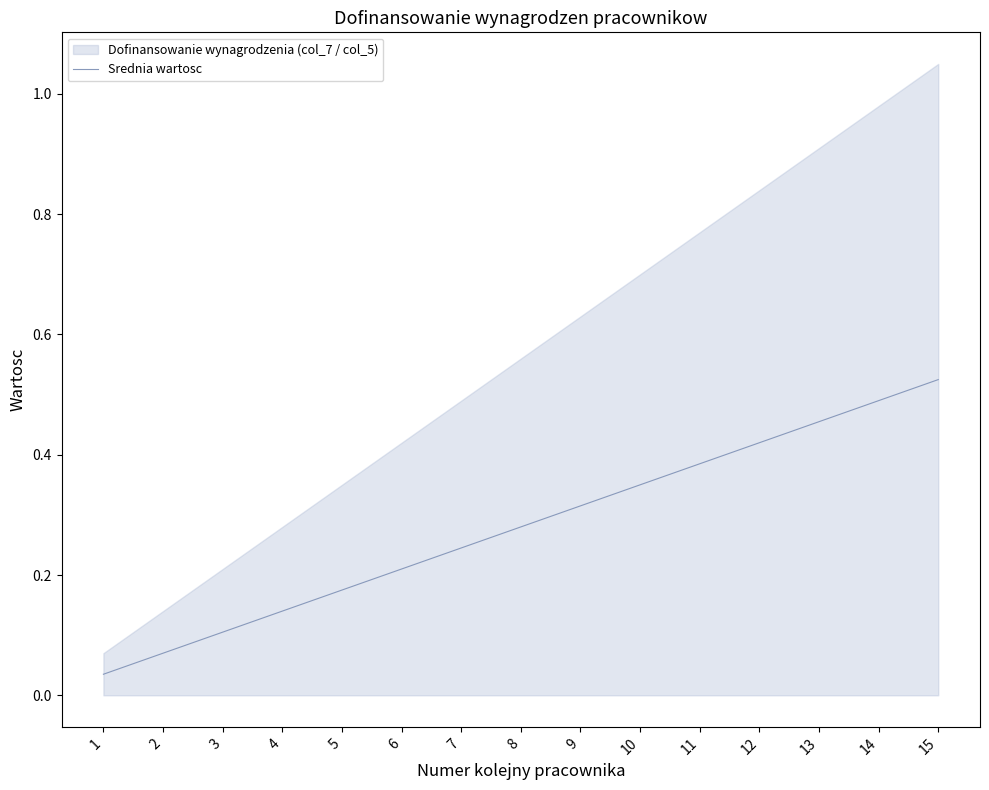

Is it true that Srednia wartosc equals 0.7 at 13?

False